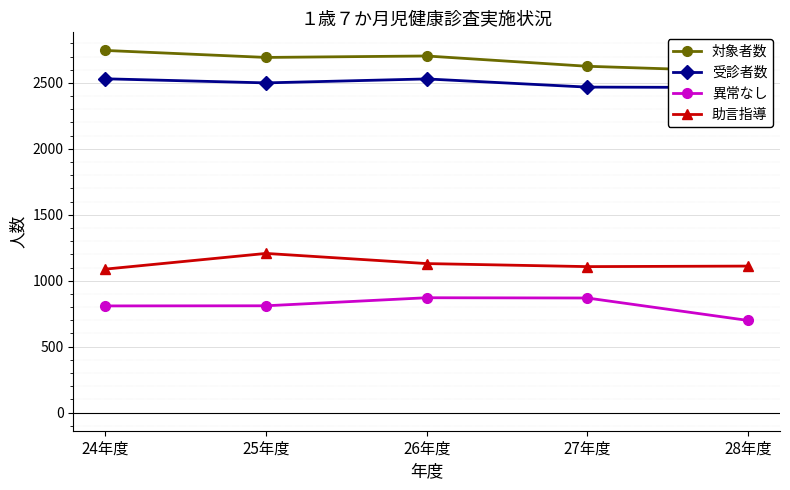

True or false: 異常なし and 受診者数 cross at least once.

False